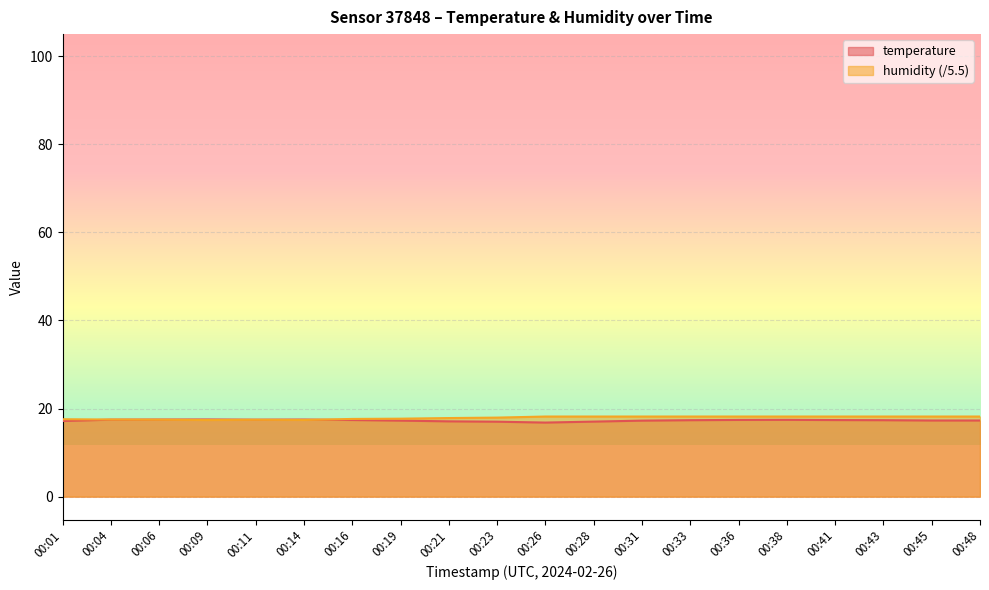

What is the minimum value shown in the chart?

16.8